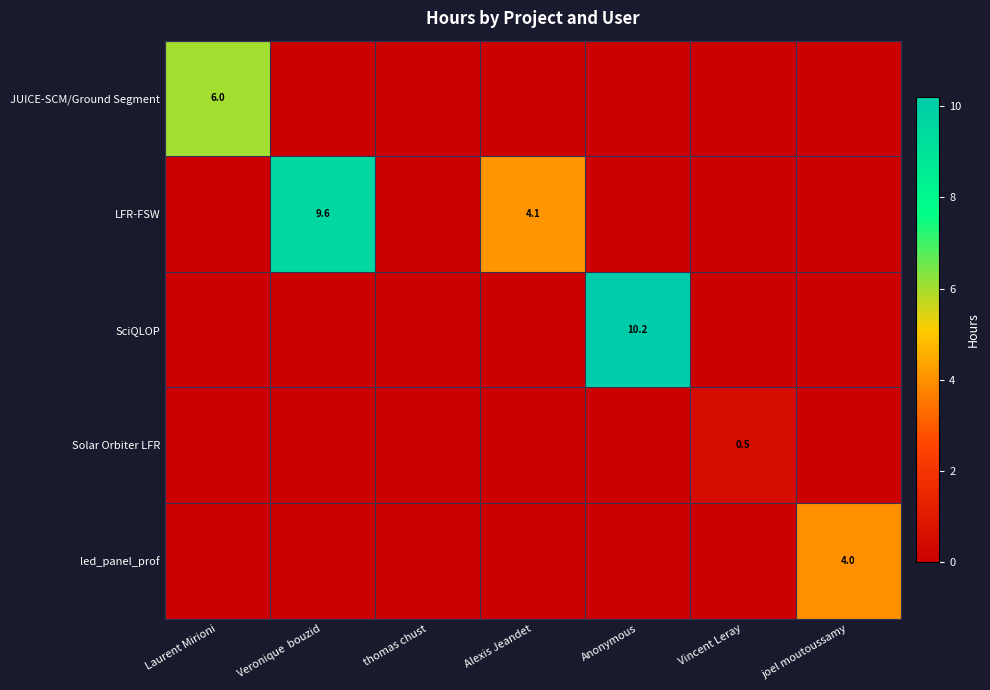

What is the spread (max minus min) of values at Laurent Mirioni?

6.0